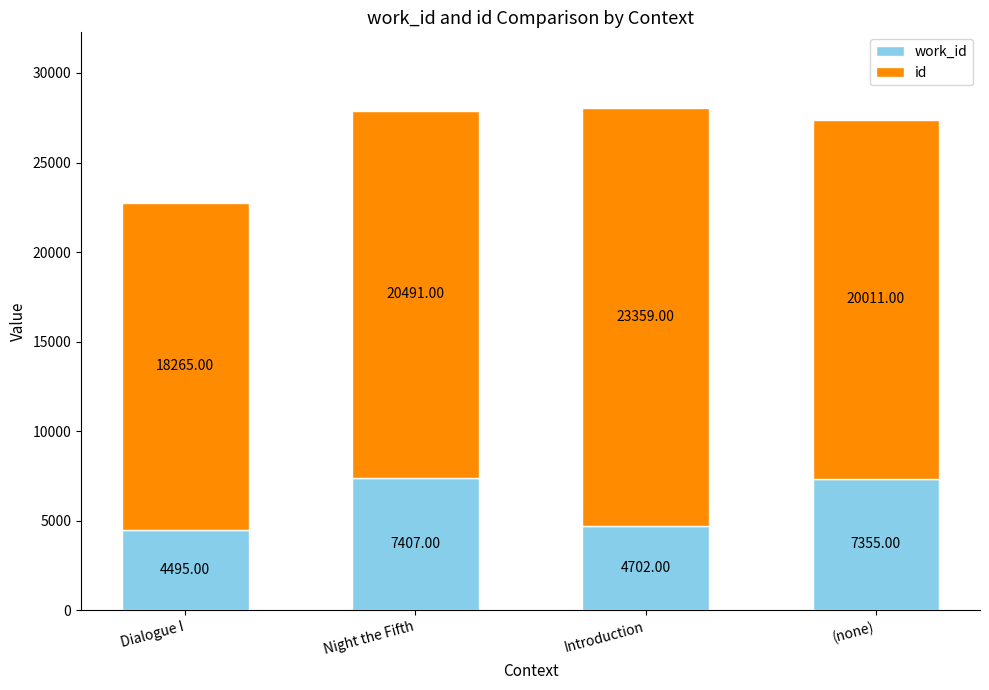

How many bars are there in total?

4